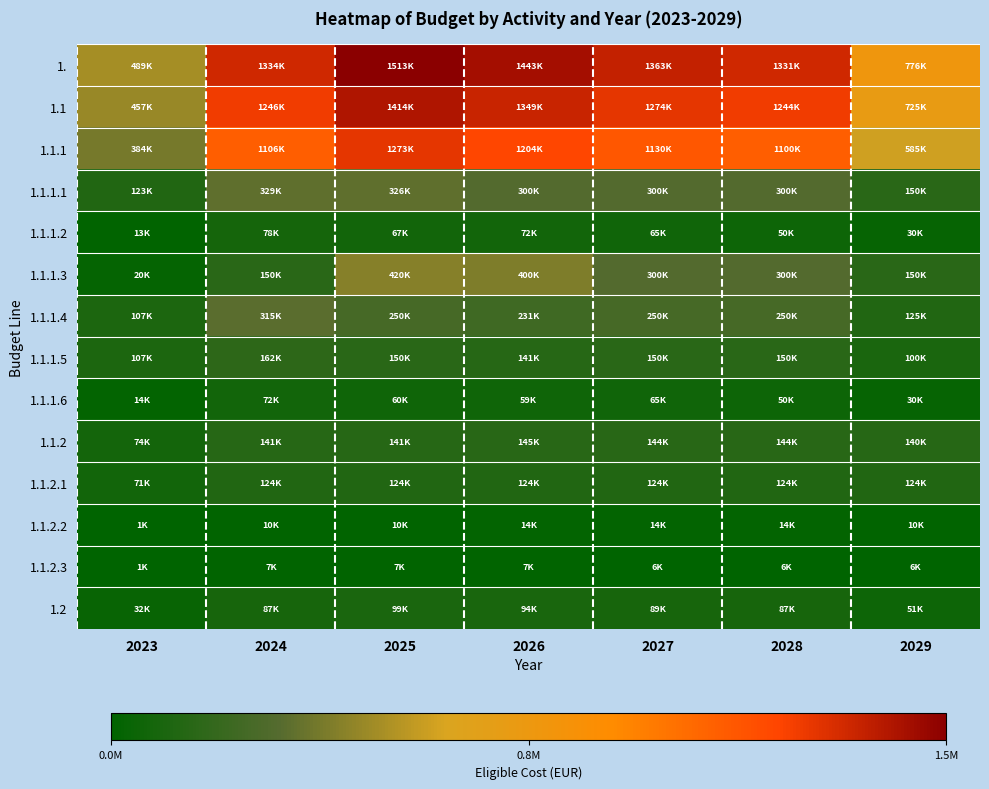

Reading left to right, what are all the values shown in this chart?

1.: 2023=489414.2	2024=1333755.0	2025=1513258.1	2026=1443142.2	2027=1363320.2	2028=1331220.2	2029=775890.2
1.1: 2023=457396.4	2024=1246500.0	2025=1414259.9	2026=1348731.1	2027=1274131.0	2028=1244131.0	2029=725131.0
1.1.1: 2023=383877.7	2024=1105500.0	2025=1273259.9	2026=1203729.8	2027=1130000.0	2028=1100000.0	2029=585000.0
1.1.1.1: 2023=122870.1	2024=329000.0	2025=326229.9	2026=300000.0	2027=300000.0	2028=300000.0	2029=150000.0
1.1.1.2: 2023=12970.0	2024=78000.0	2025=67030.0	2026=72000.0	2027=65000.0	2028=50000.0	2029=30000.0
1.1.1.3: 2023=20000.0	2024=150000.0	2025=420000.0	2026=400000.0	2027=300000.0	2028=300000.0	2029=150000.0
1.1.1.4: 2023=106953.9	2024=315000.0	2025=250000.0	2026=231313.5	2027=250000.0	2028=250000.0	2029=125000.0
1.1.1.5: 2023=106799.9	2024=162000.0	2025=150000.0	2026=141200.1	2027=150000.0	2028=150000.0	2029=100000.0
1.1.1.6: 2023=14283.8	2024=71500.0	2025=60000.0	2026=59216.2	2027=65000.0	2028=50000.0	2029=30000.0
1.1.2: 2023=73518.8	2024=141000.0	2025=141000.0	2026=145001.2	2027=144131.0	2028=144131.0	2029=140131.0
1.1.2.1: 2023=70970.9	2024=123631.0	2025=123631.0	2026=123631.0	2027=123631.0	2028=123631.0	2029=123631.0
1.1.2.2: 2023=1190.6	2024=10000.0	2025=10000.0	2026=14000.0	2027=14000.0	2028=14000.0	2029=10000.0
1.1.2.3: 2023=1357.3	2024=7369.0	2025=7369.0	2026=7370.2	2027=6500.0	2028=6500.0	2029=6500.0
1.2: 2023=32017.8	2024=87255.0	2025=98998.2	2026=94411.2	2027=89189.2	2028=87089.2	2029=50759.2